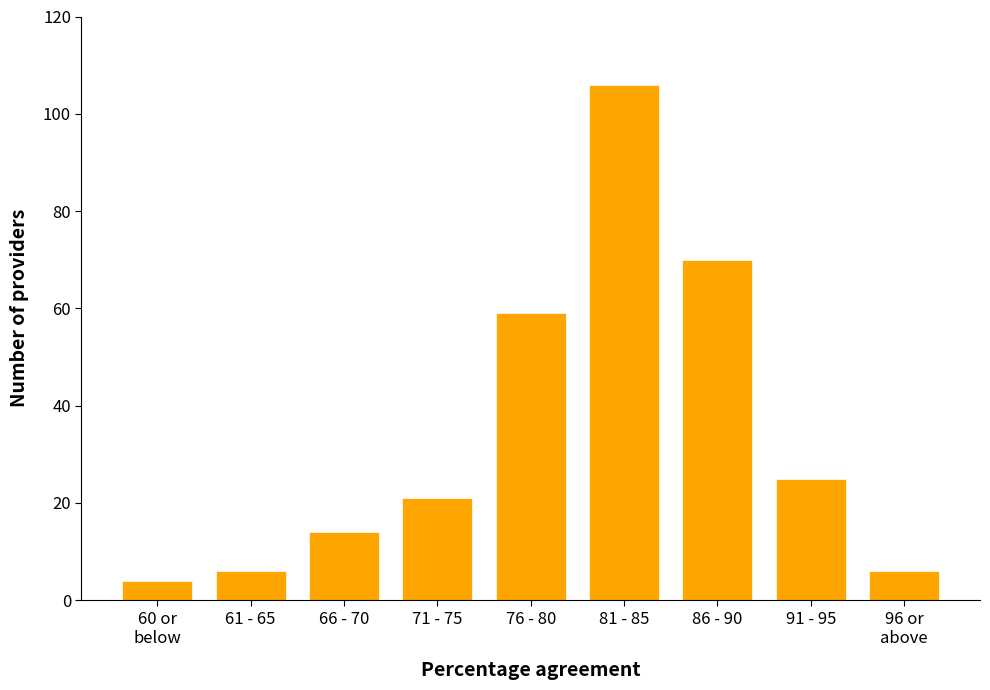

Reading left to right, what are all the values shown in this chart?

4	6	14	21	59	106	70	25	6